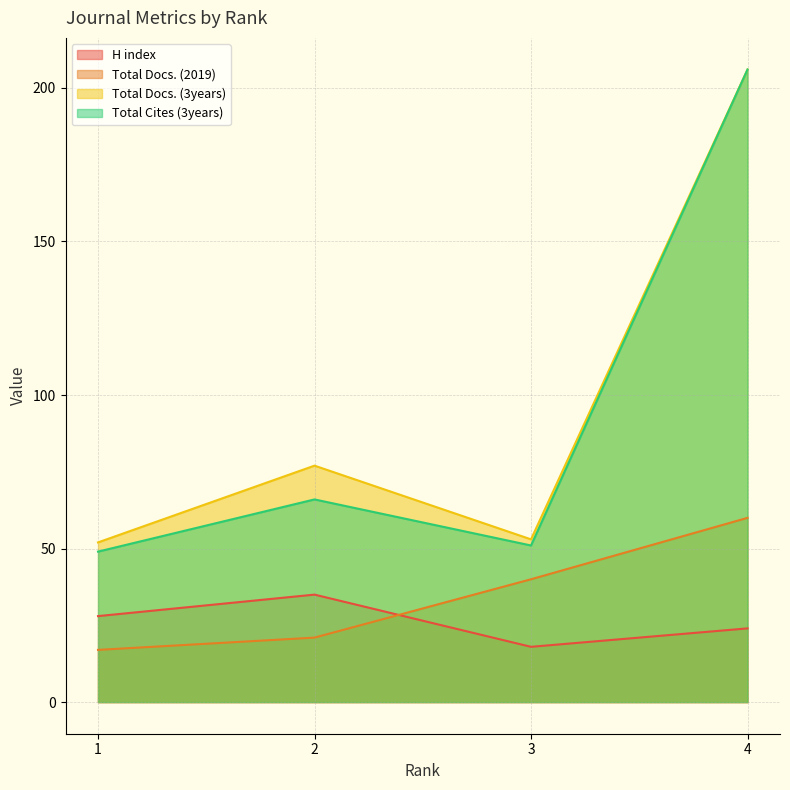

At which label does H index first exceed 28?

2